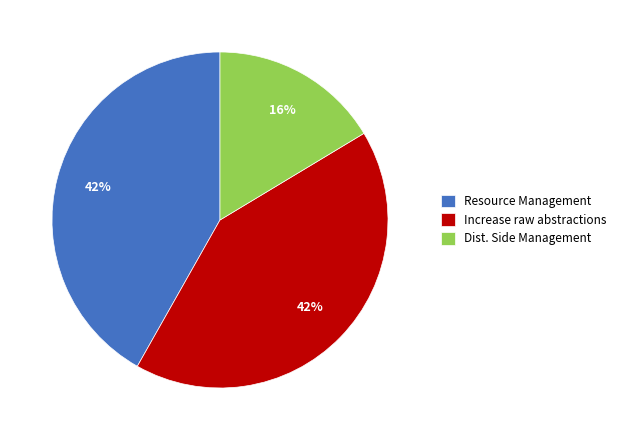

How many slices are in this pie chart?

3